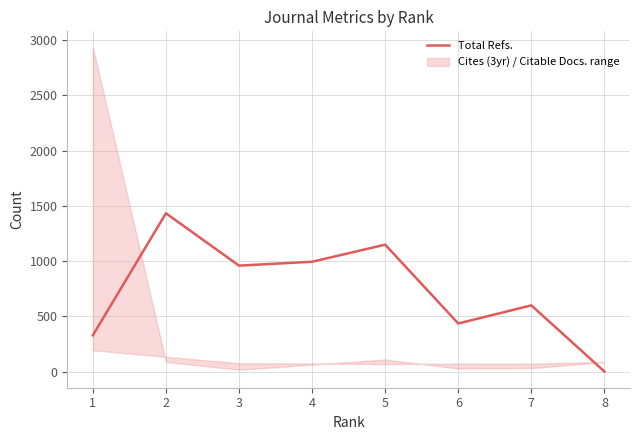

At which label does the data first exceed 959?

2